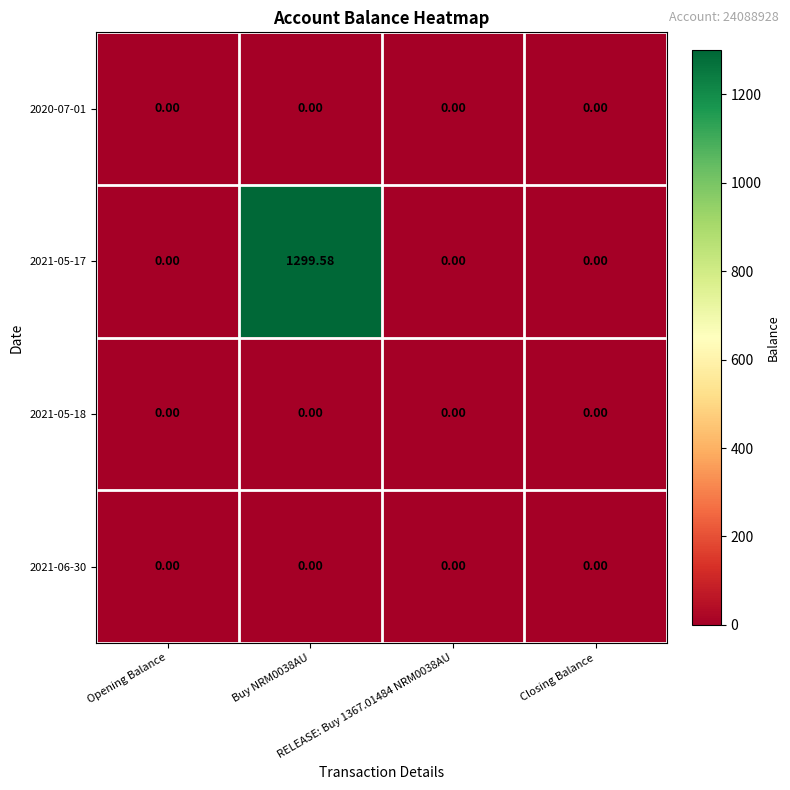

Which series has the largest range (max minus min)?

2021-05-17